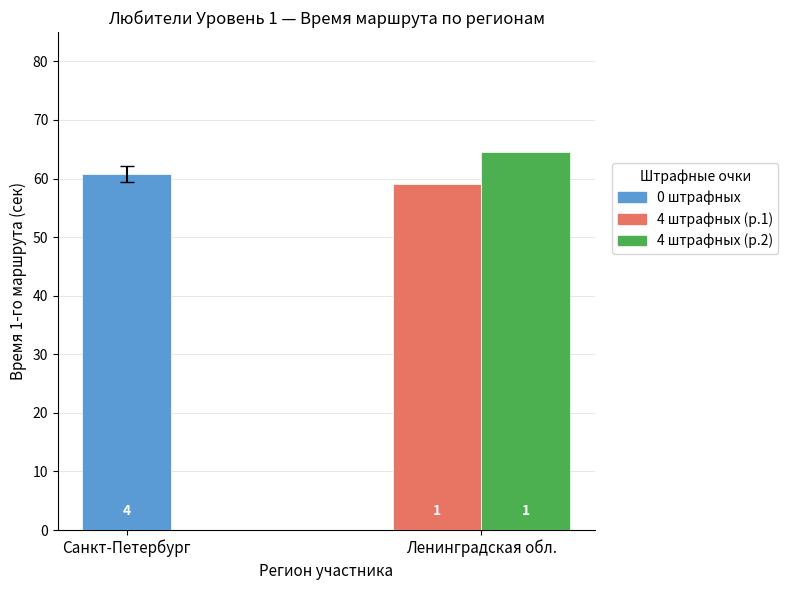

What is the spread (max minus min) of values at 1?

60.2